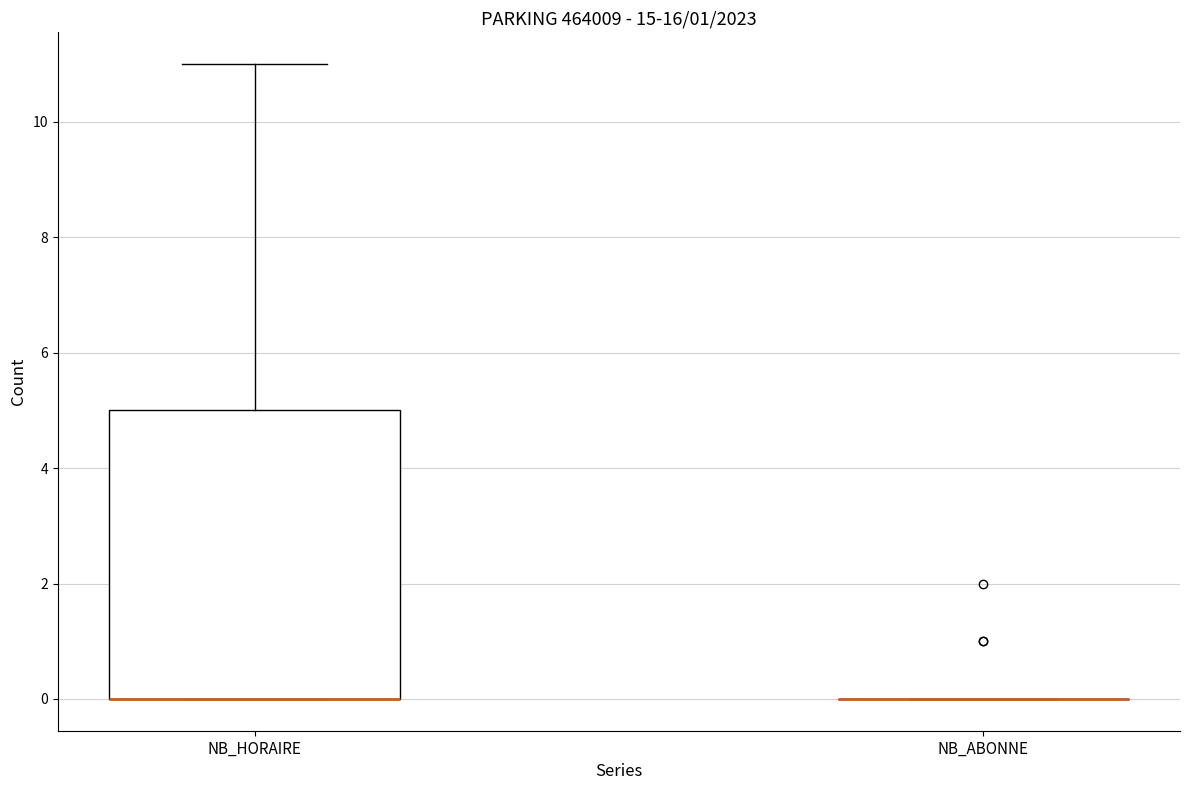

Reading left to right, read every box against the y-axis: the position of its median line, the range the box covers, and the ends of its whiskers. The values are not printed on the chart, so give them approximately, as read against the axis.

NB_HORAIRE: median 0 (drawn on the box's lower edge), box 0 to 5, whiskers 0 to 11
NB_ABONNE: box collapsed to a line at 0, whiskers 0 to 0